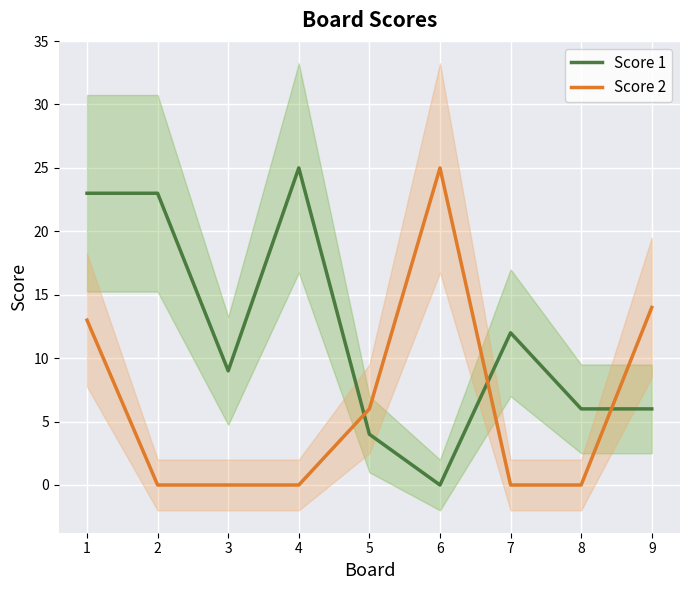

Count the number of categories in the chart.

9